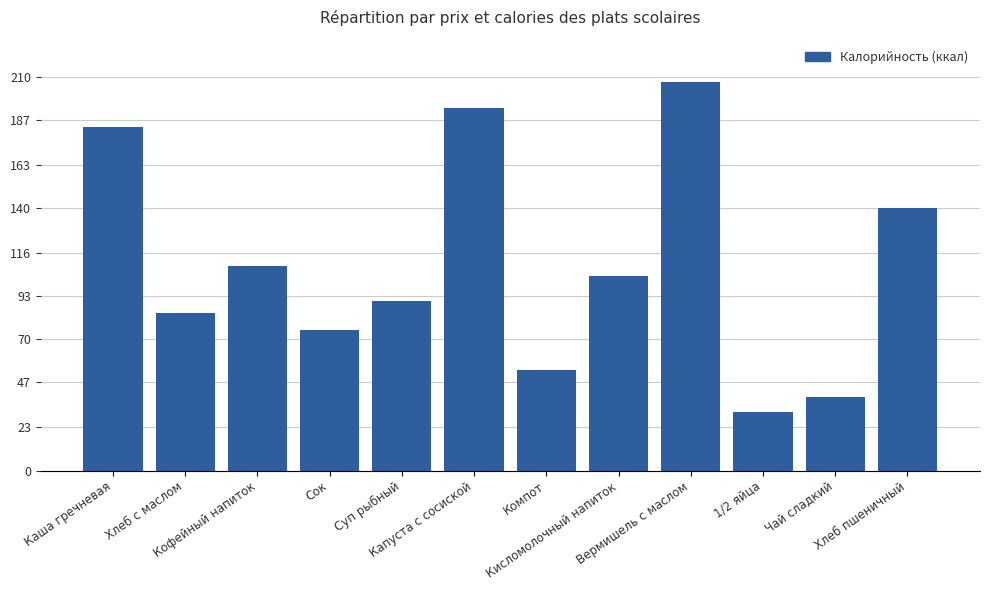

How many distinct data groups are displayed?

2